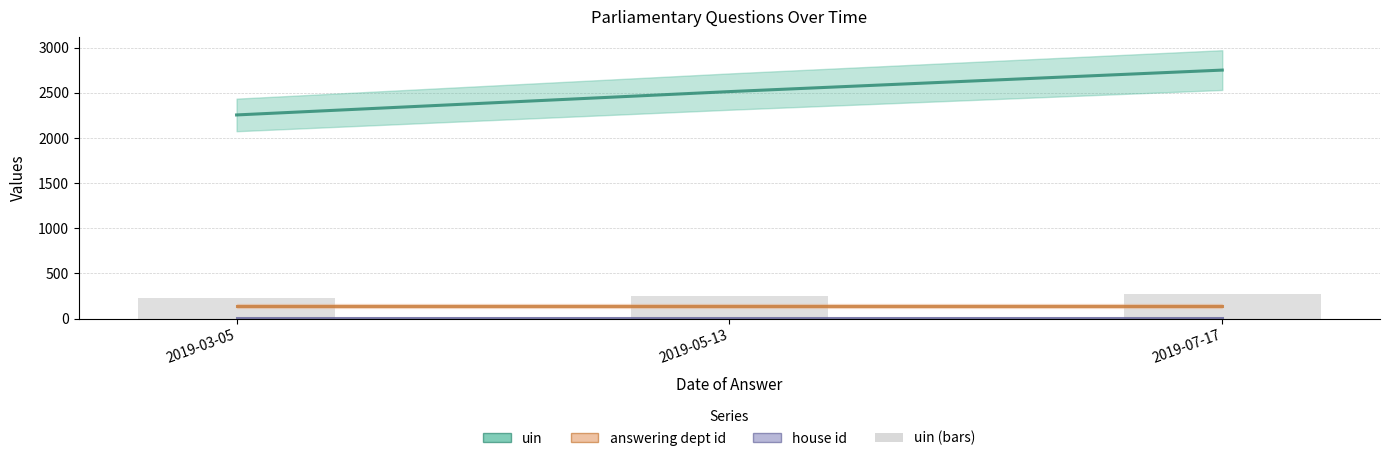

Is the value of house id (line) at 2019-07-17 greater than the value of uin (line) at 2019-03-05?

No